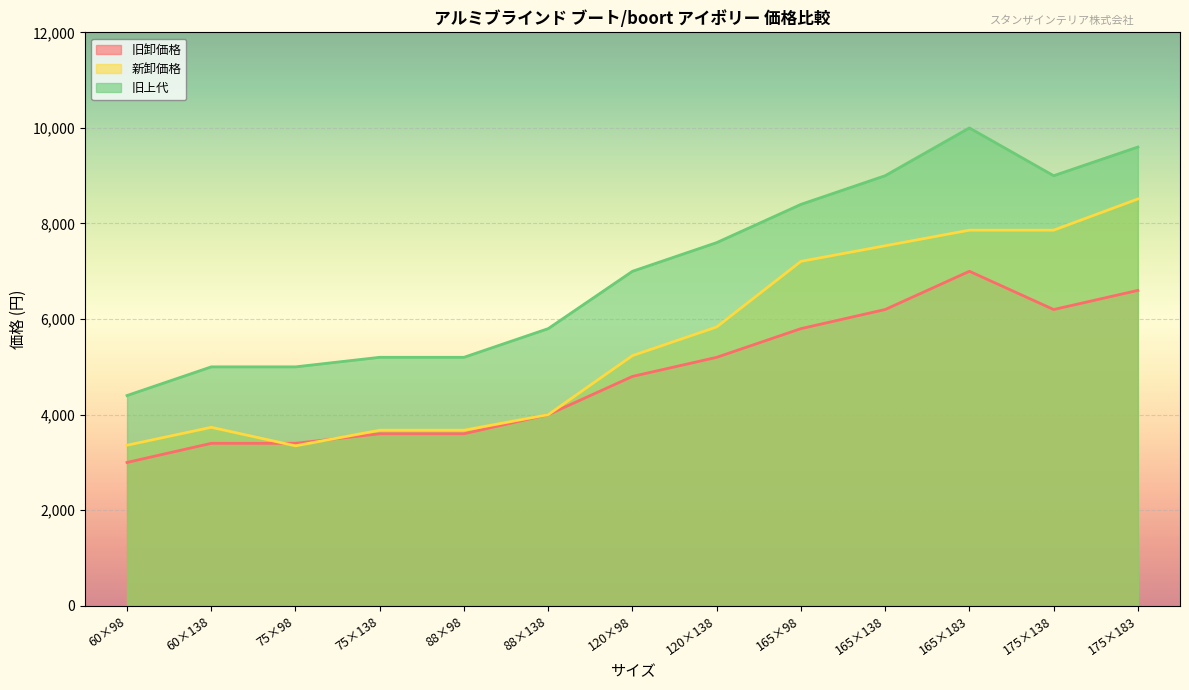

How many distinct data groups are displayed?

3